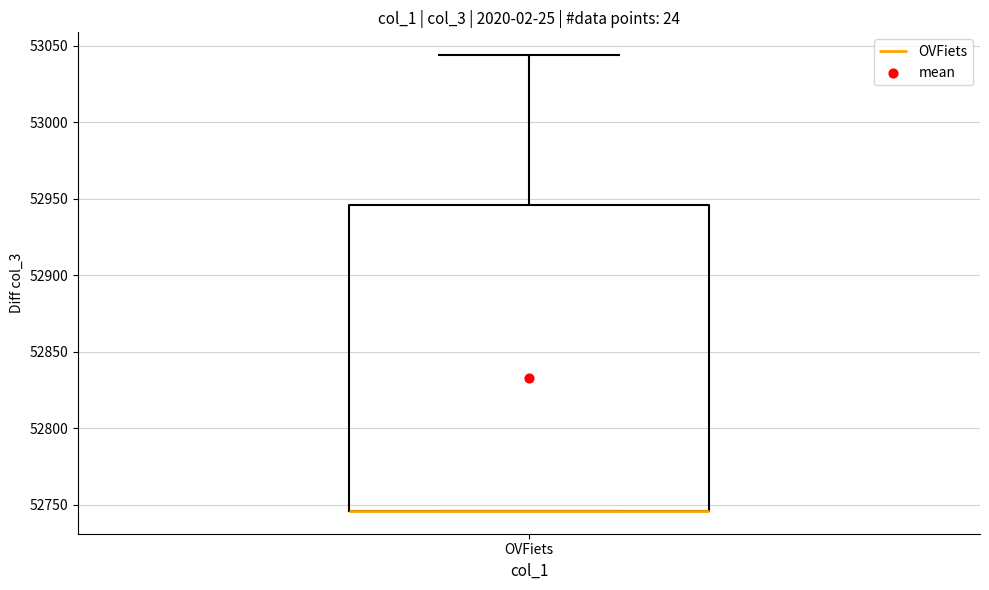

Where does the upper whisker of the box for OVFiets end on the y-axis? The values are not printed on the chart, so give them approximately, as read against the axis.

53045